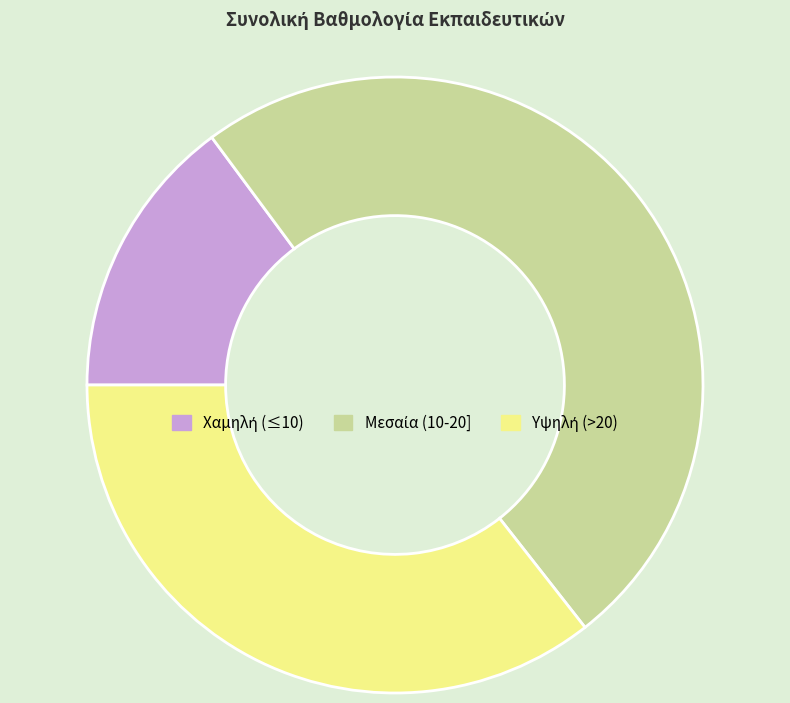

How many slices are in this pie chart?

3